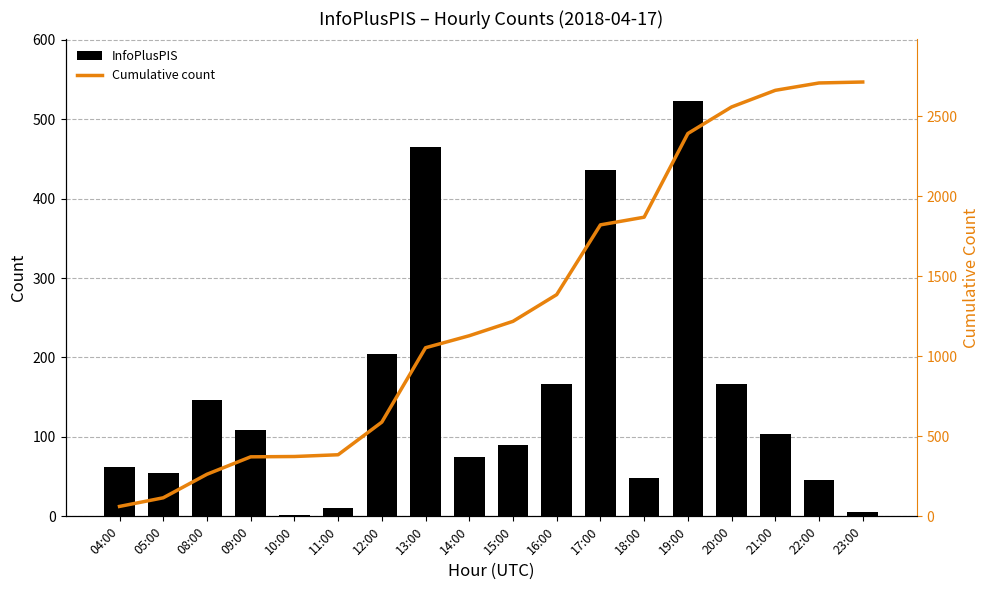

Which series has the largest range (max minus min)?

Cumulative count